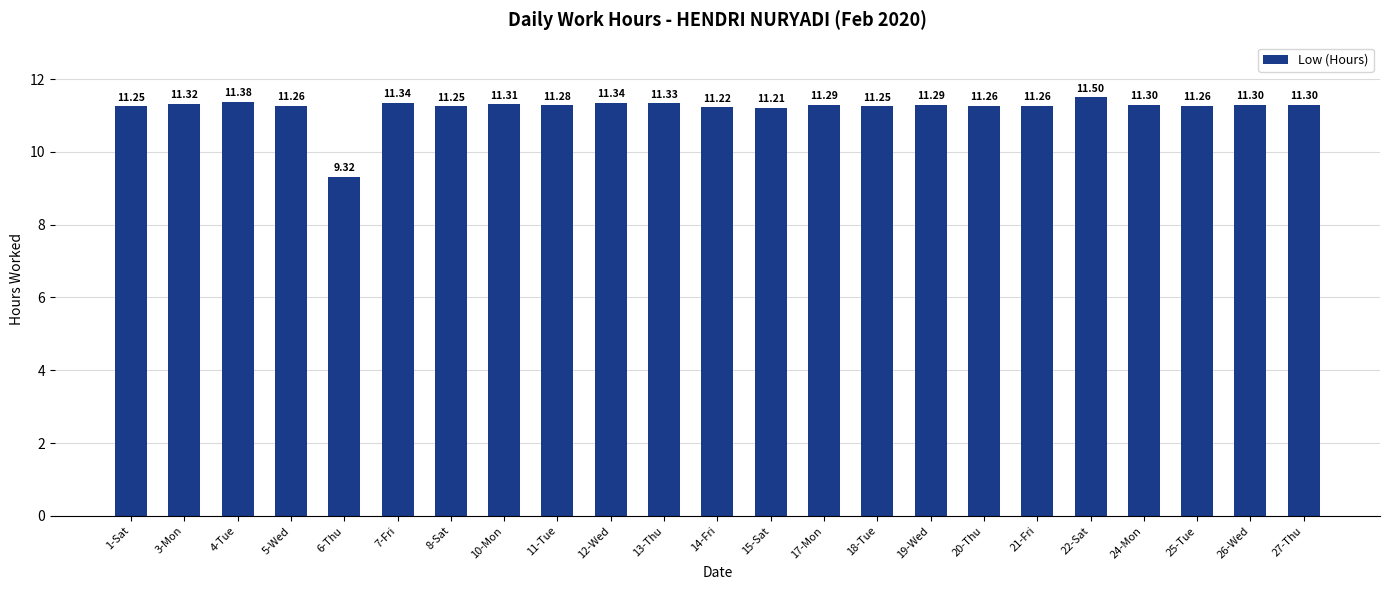

What is the difference between the maximum and minimum values?

2.2